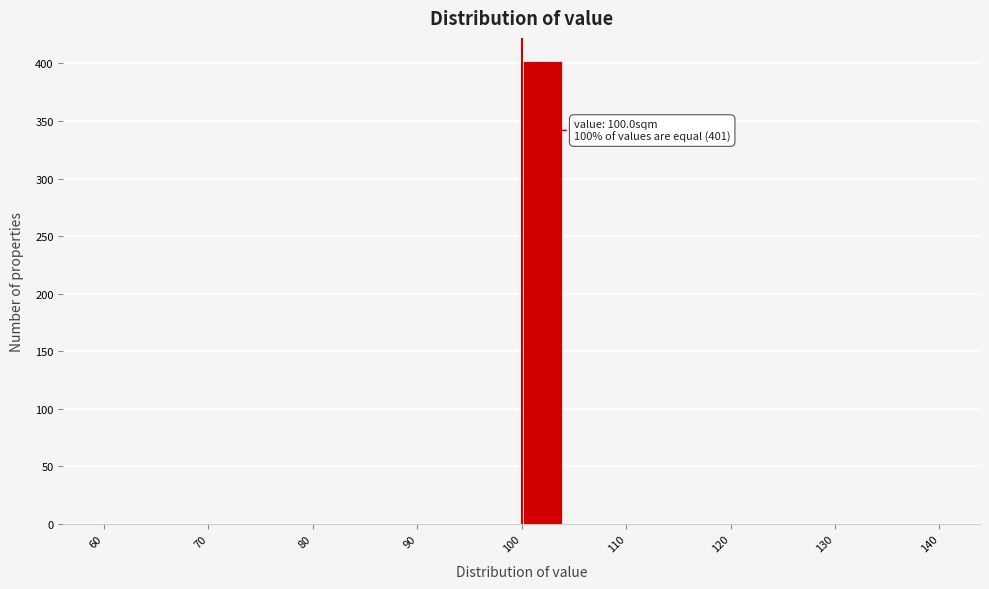

Over which range of the x-axis is the bar tallest?

100 to 104